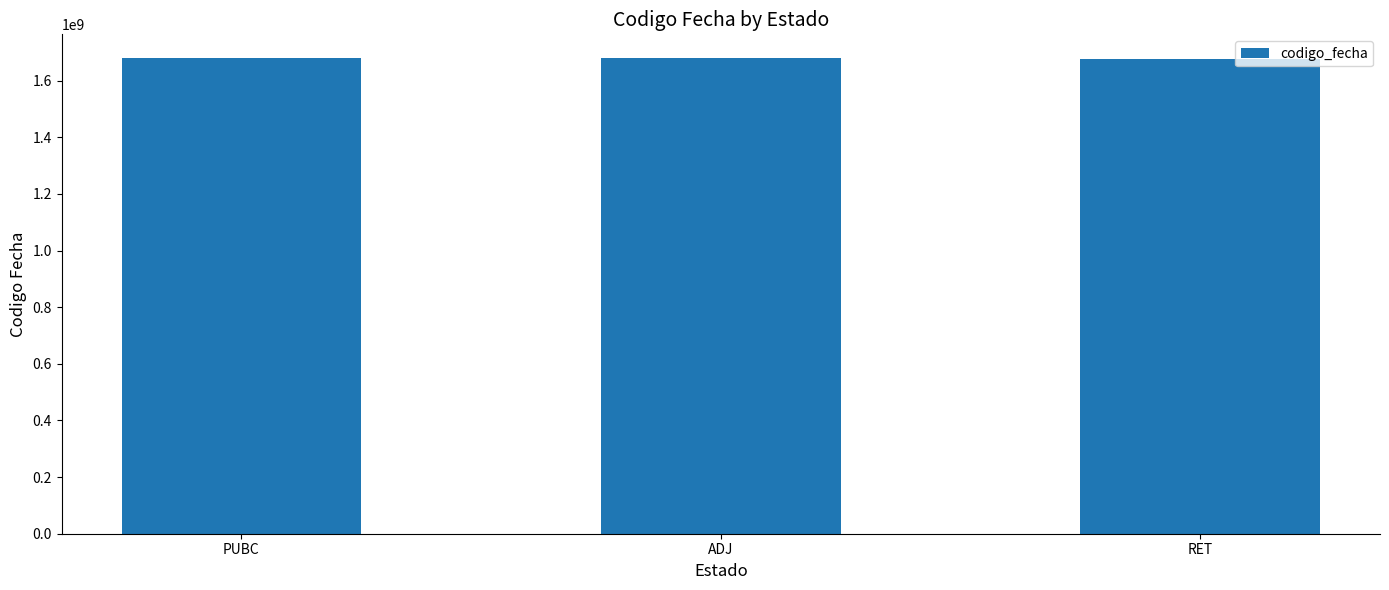

What is the sum of the values at ADJ and PUBC?

3358093852